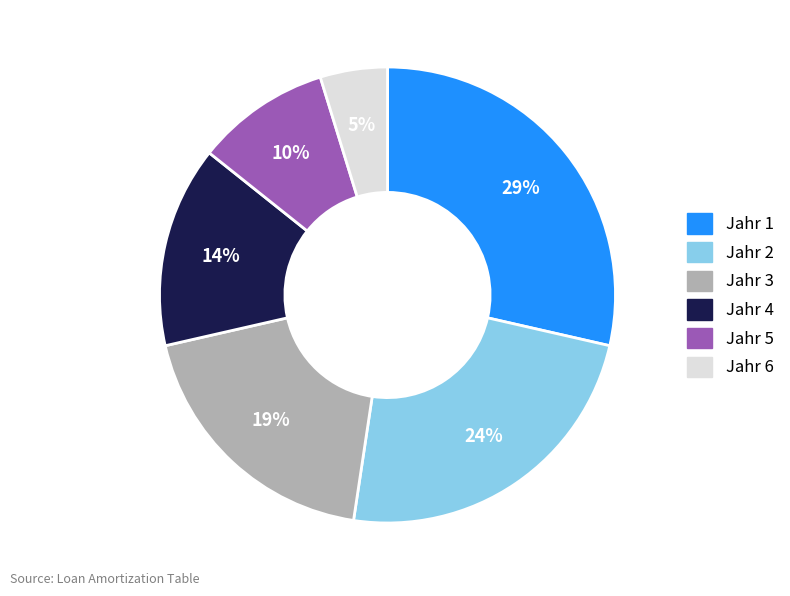

Does any single category account for the majority?

No